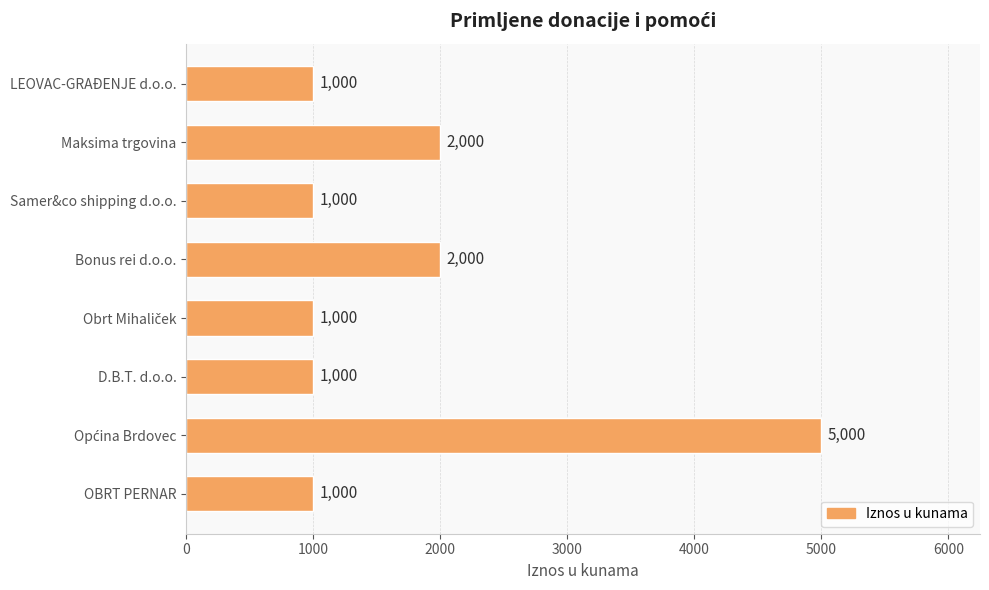

What position from the top is OBRT PERNAR?

8